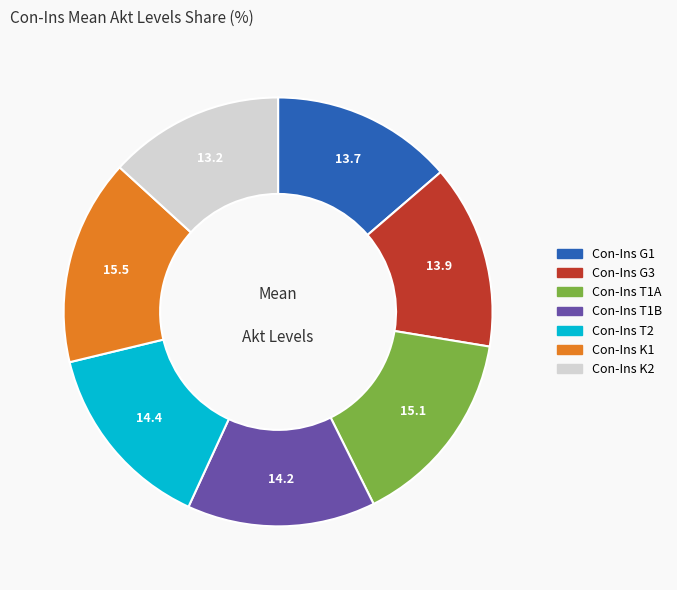

Do Con-Ins T2 and Con-Ins T1B together represent more than half of the pie?

No